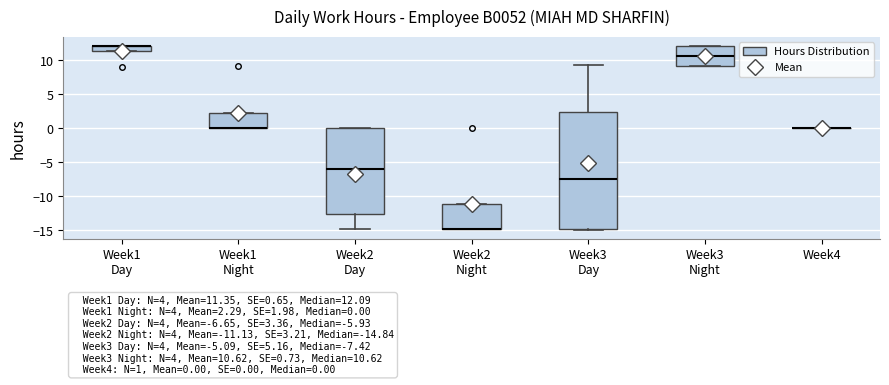

Comparing the boxes themselves (not the whiskers), which one is the tallest?

Week3 Day